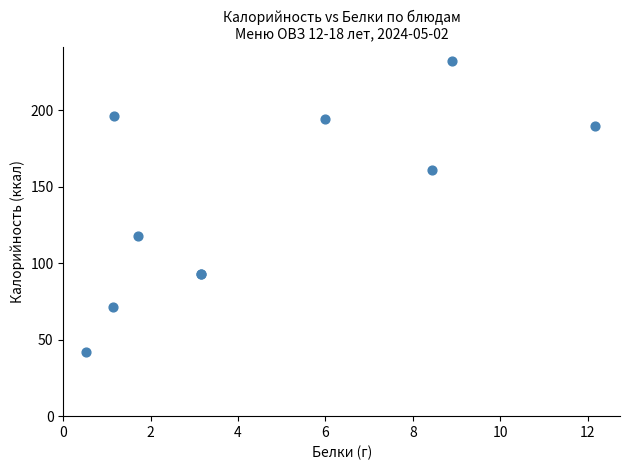

What Y value in the scatter plot is closest to 136?

118.0